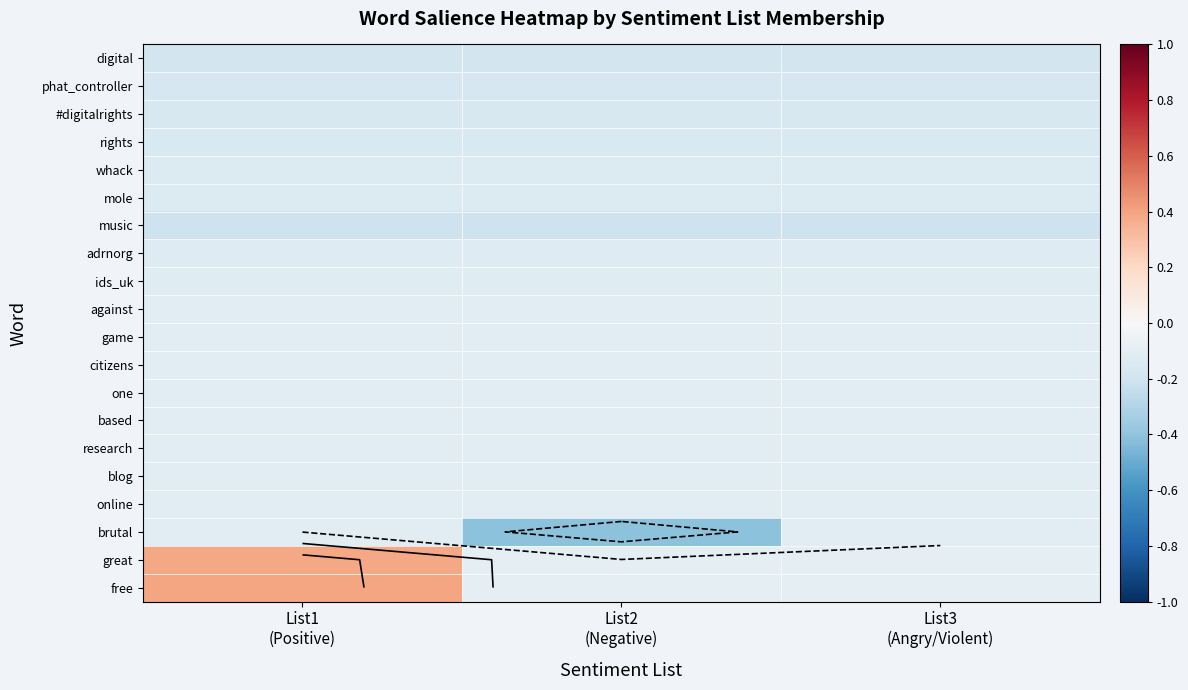

At which category is the sum across all series the highest?

List1
(Positive)